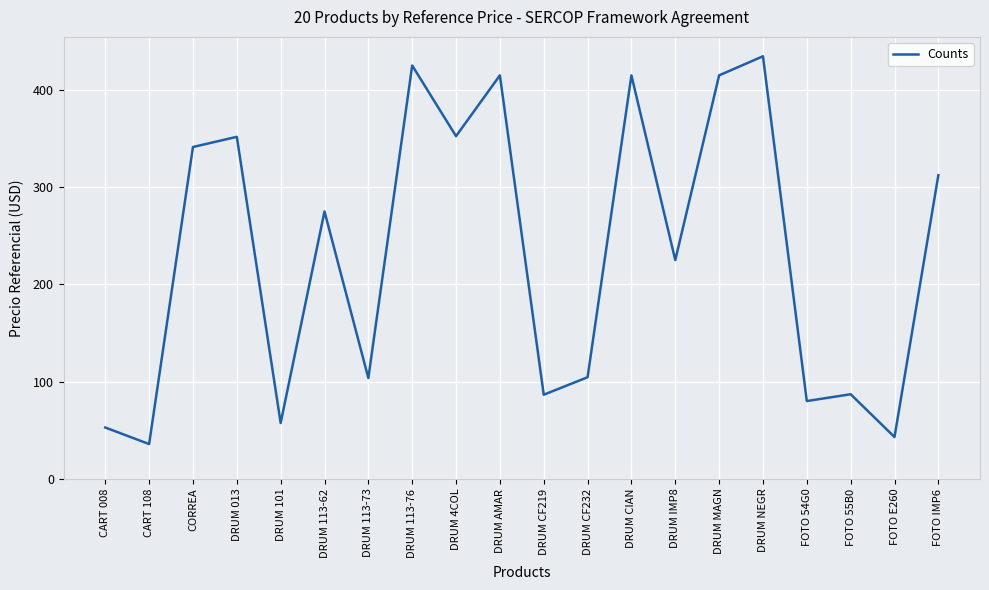

How many values are below 275?

10